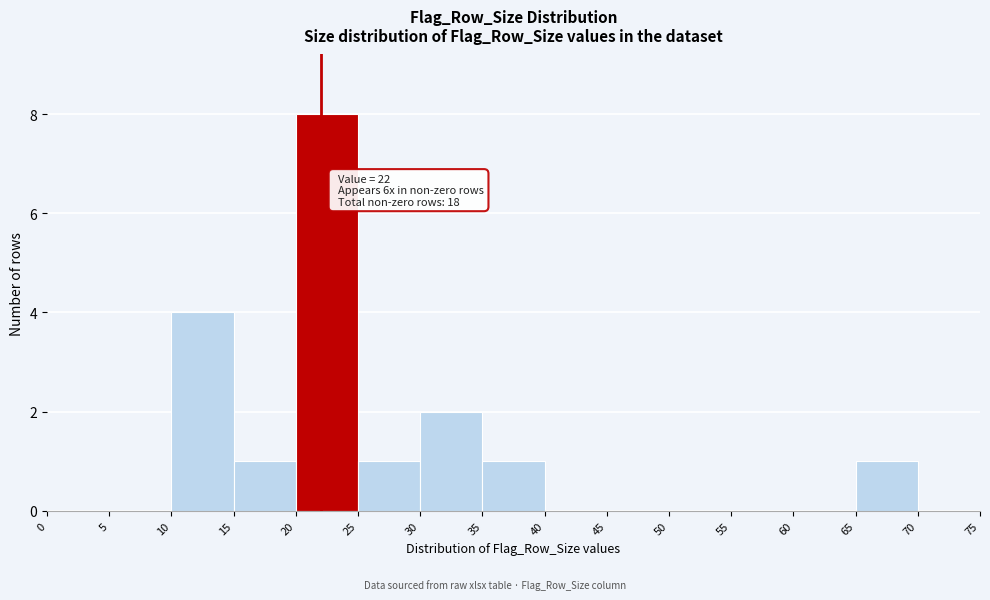

Which range on the x-axis has the tallest bar?

20 to 25